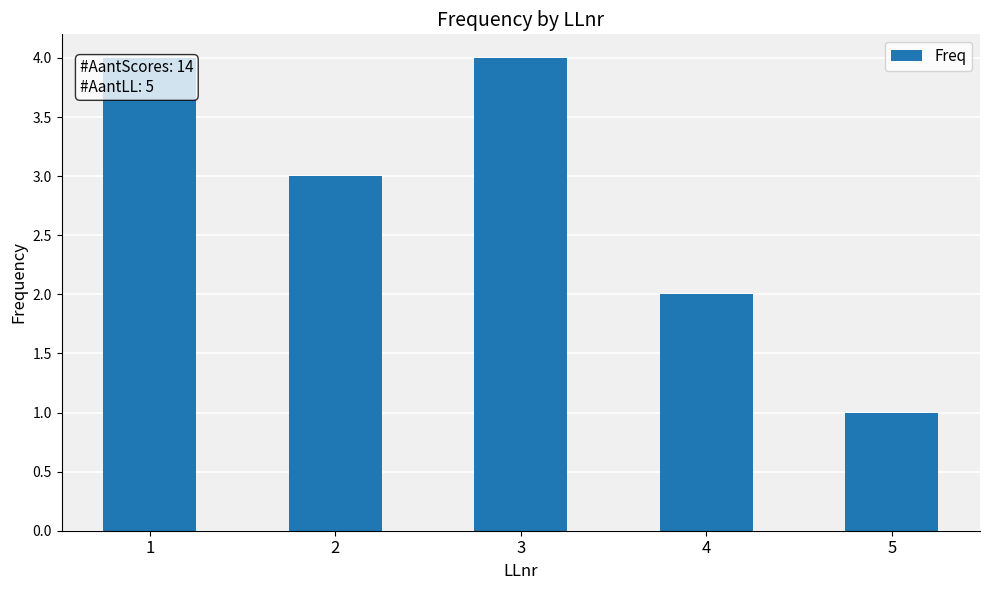

What is the sum of all values?

14